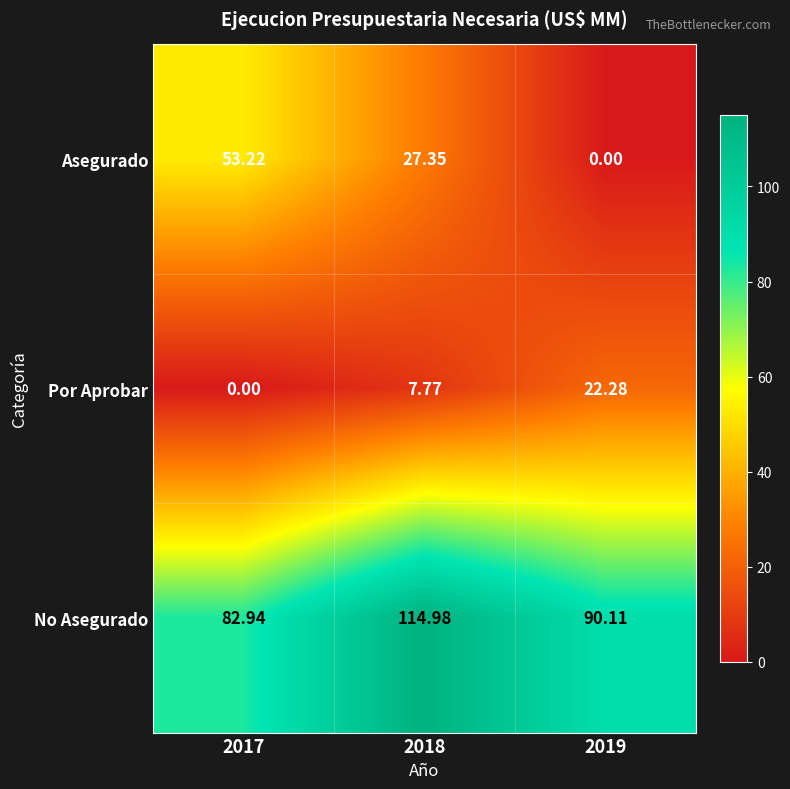

At 2019, list the series in order from largest to smallest.

No Asegurado, Por Aprobar, Asegurado